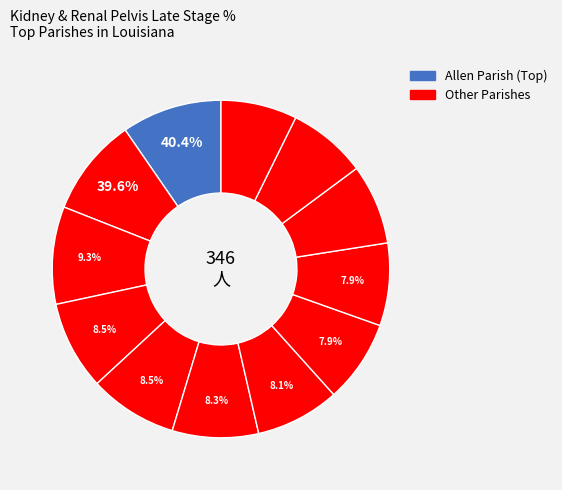

To the nearest percent, what portion does Jefferson Davis Parish represent?

9%